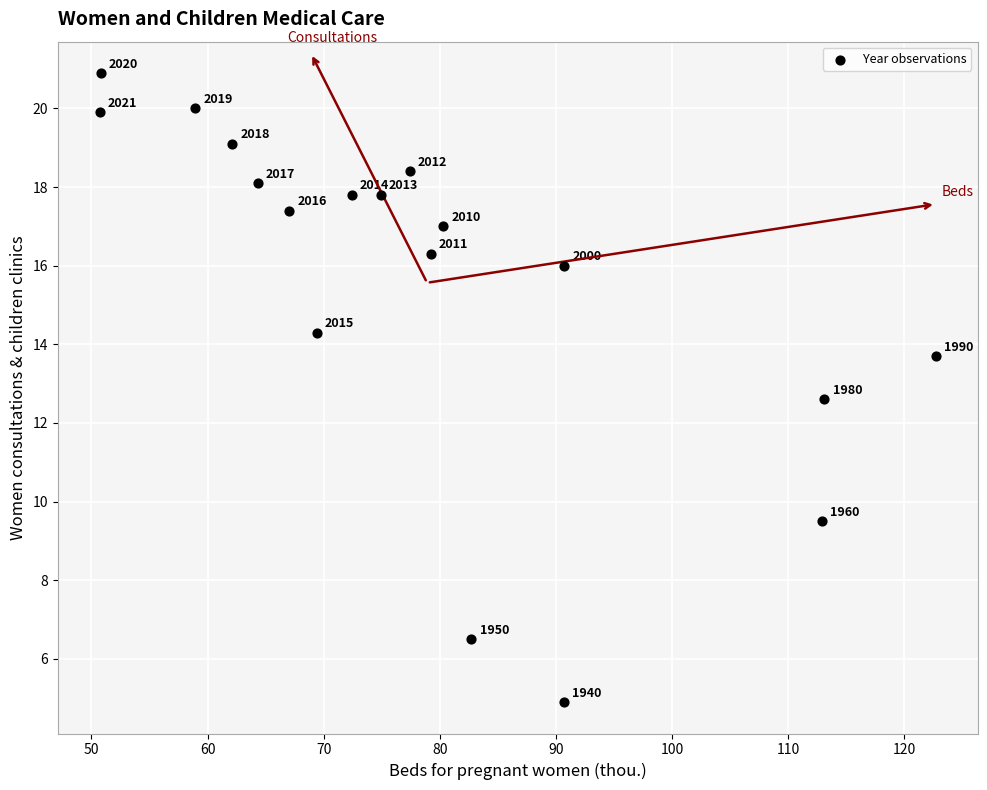

What is the range of X values (max minus min)?

72.0